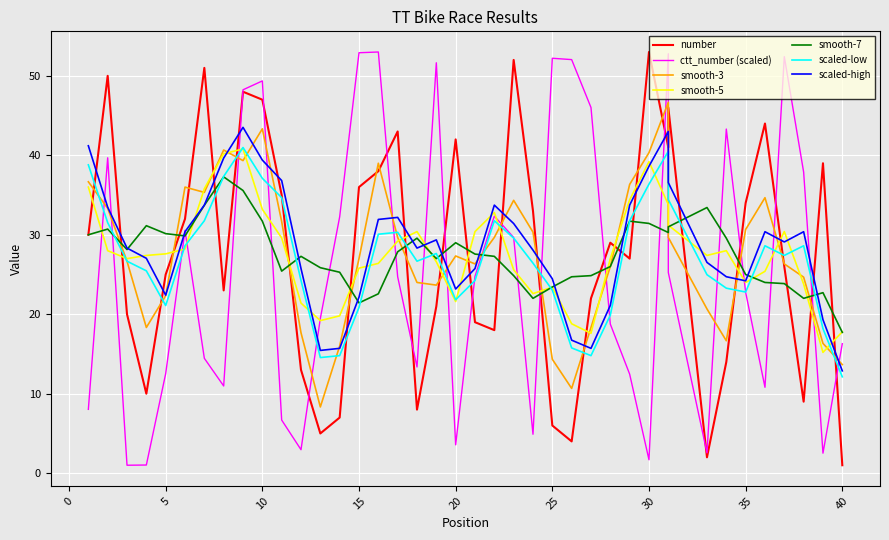

Is the value of ctt_number at 27 greater than the value of number at 28?

Yes